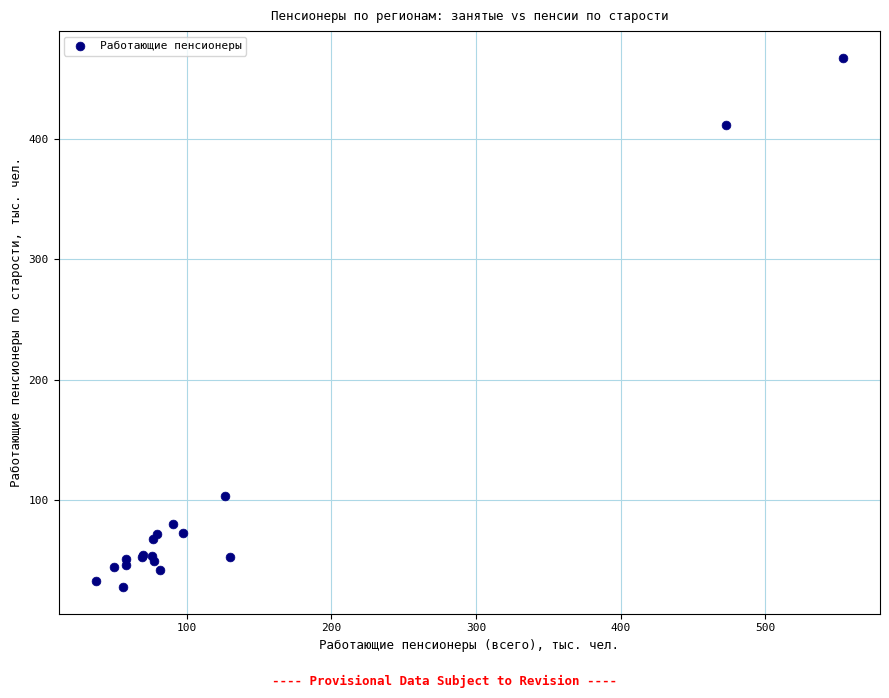

What Y value in the scatter plot is closest to 247?

103.5